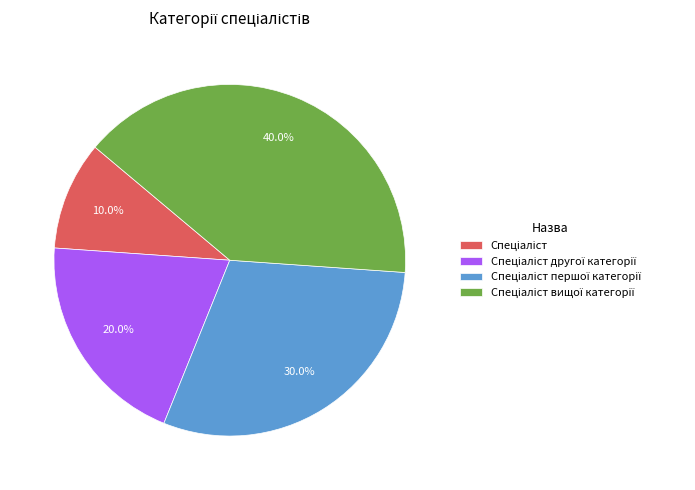

How many segments does this pie chart have?

4